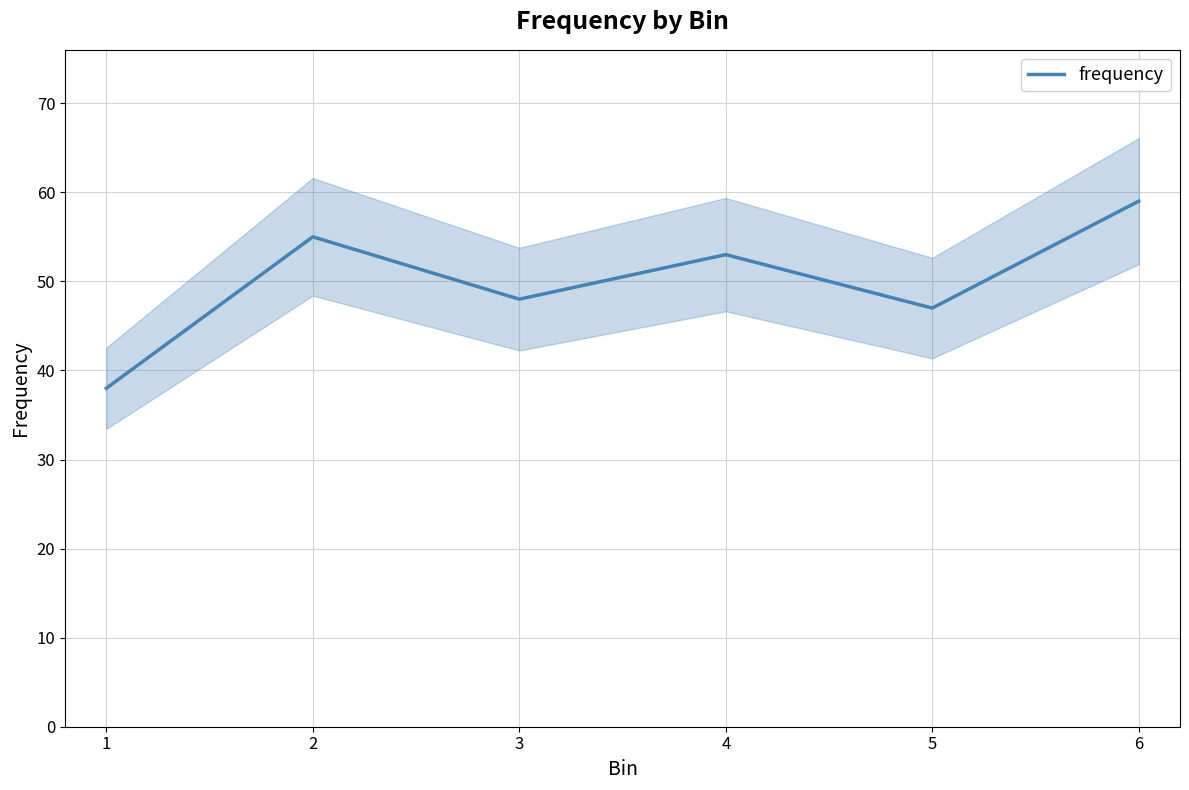

Reading left to right, list all the values displayed in this chart.

38	55	48	53	47	59